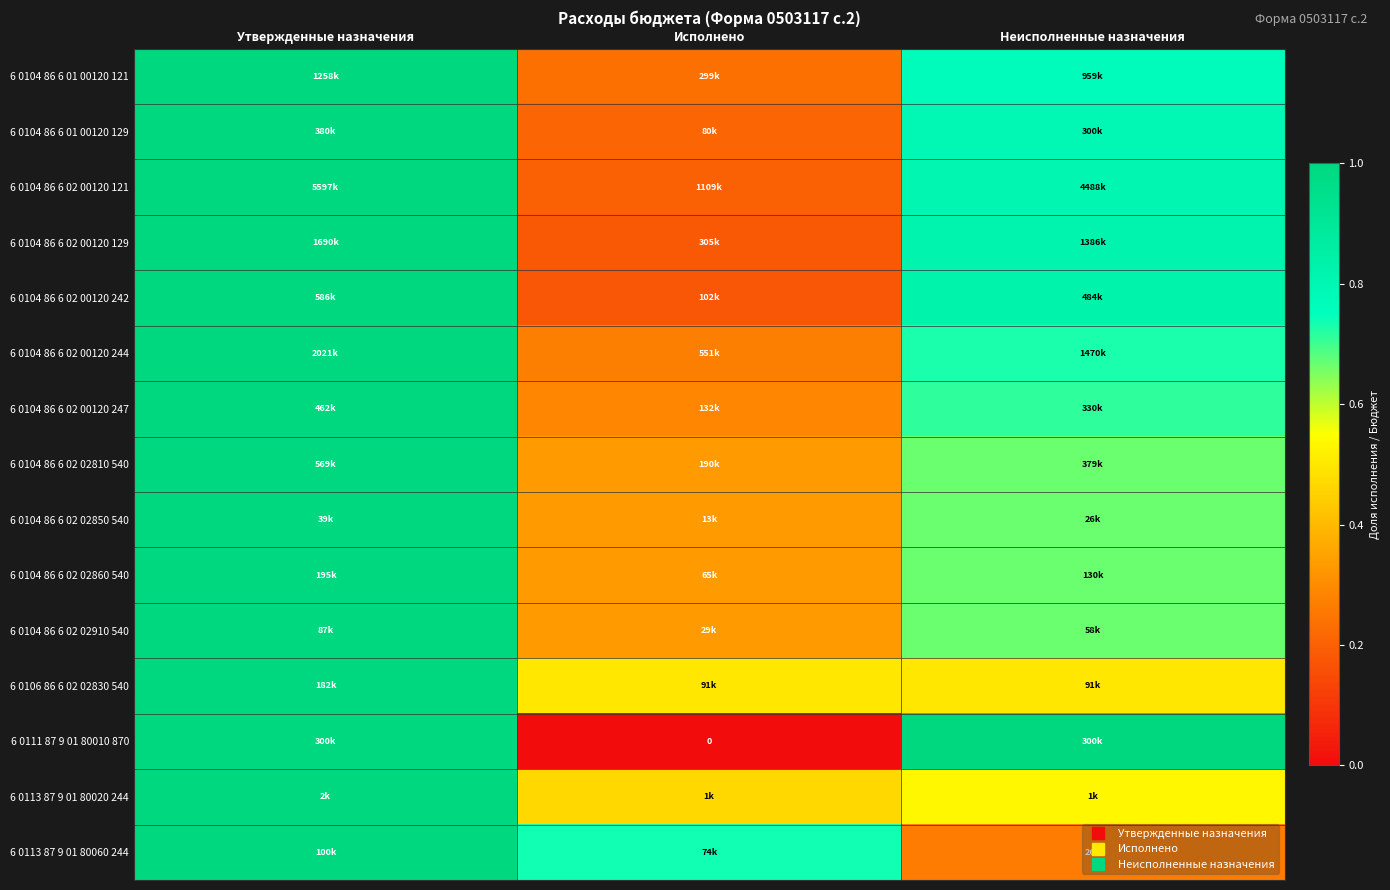

Between Утвержденные назначения and Неисполненные назначения, which is larger?

Утвержденные назначения